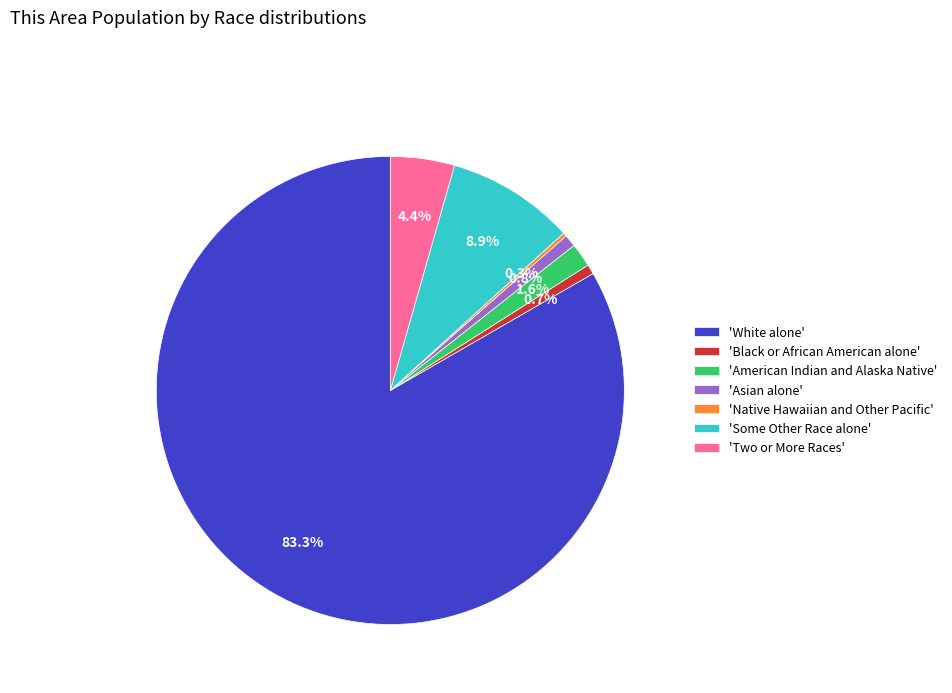

Approximately how many times larger is the value at 'White alone' compared to 'Some Other Race alone'?

9.4